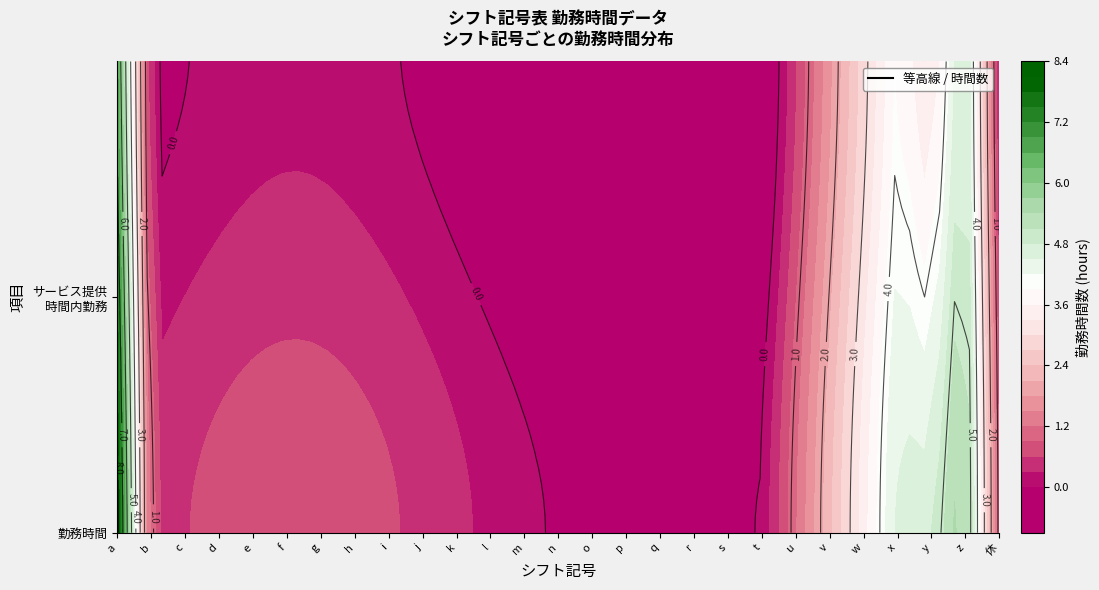

What is the greatest value displayed?

8